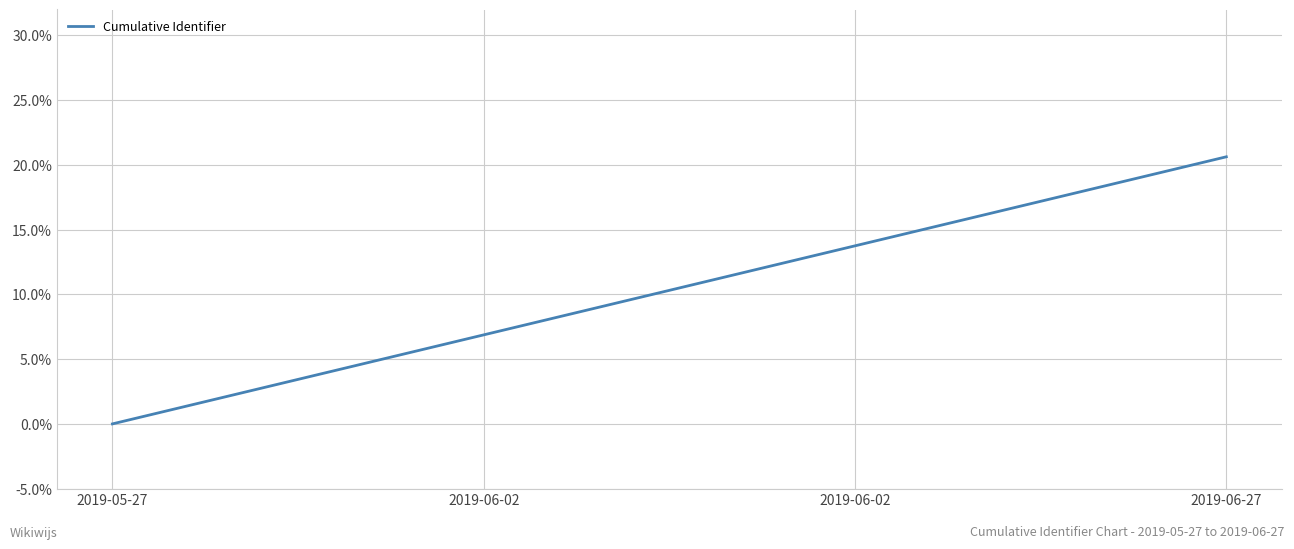

What is the difference between the second highest and second lowest values?

6.9